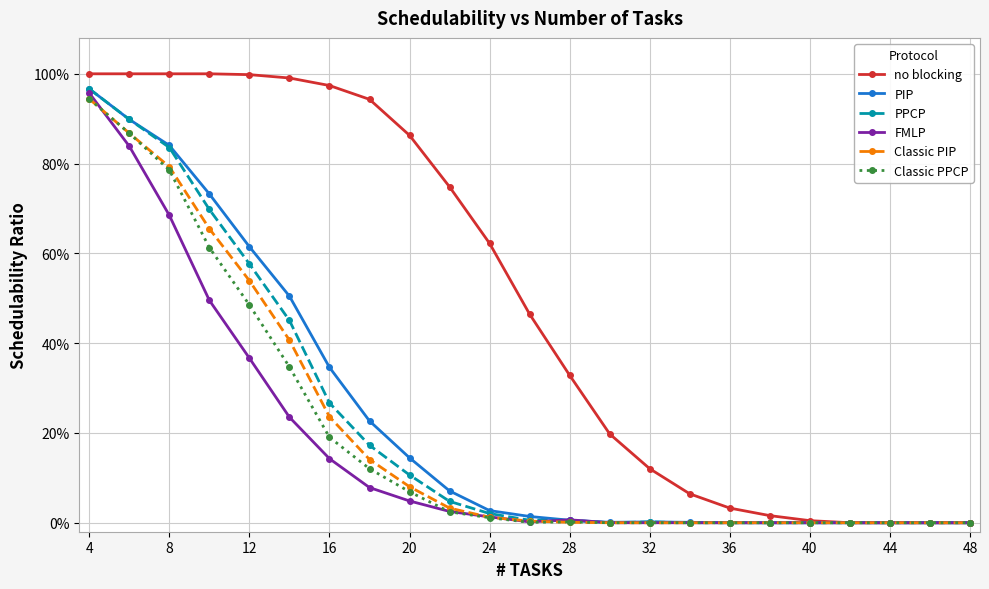

Does the chart have visible grid lines?

Yes